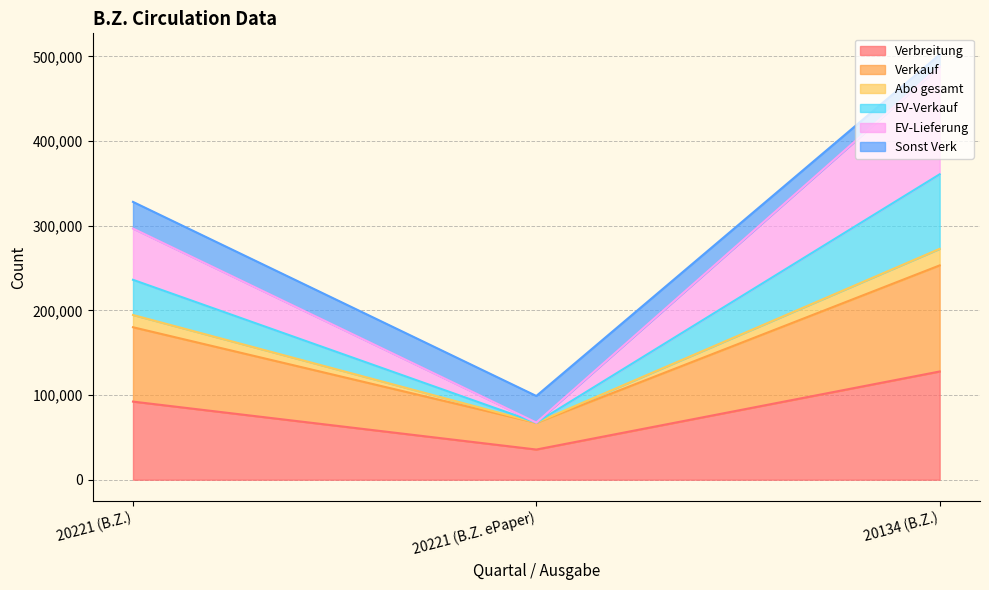

What is the lowest value of the Verbreitung series?

35644